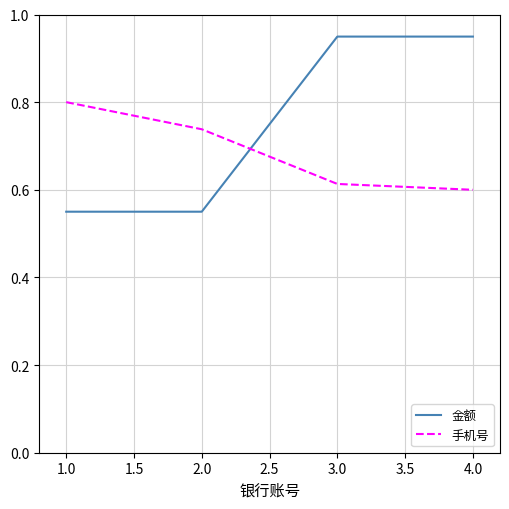

How many intersections are there between 金额 and 手机号?

1